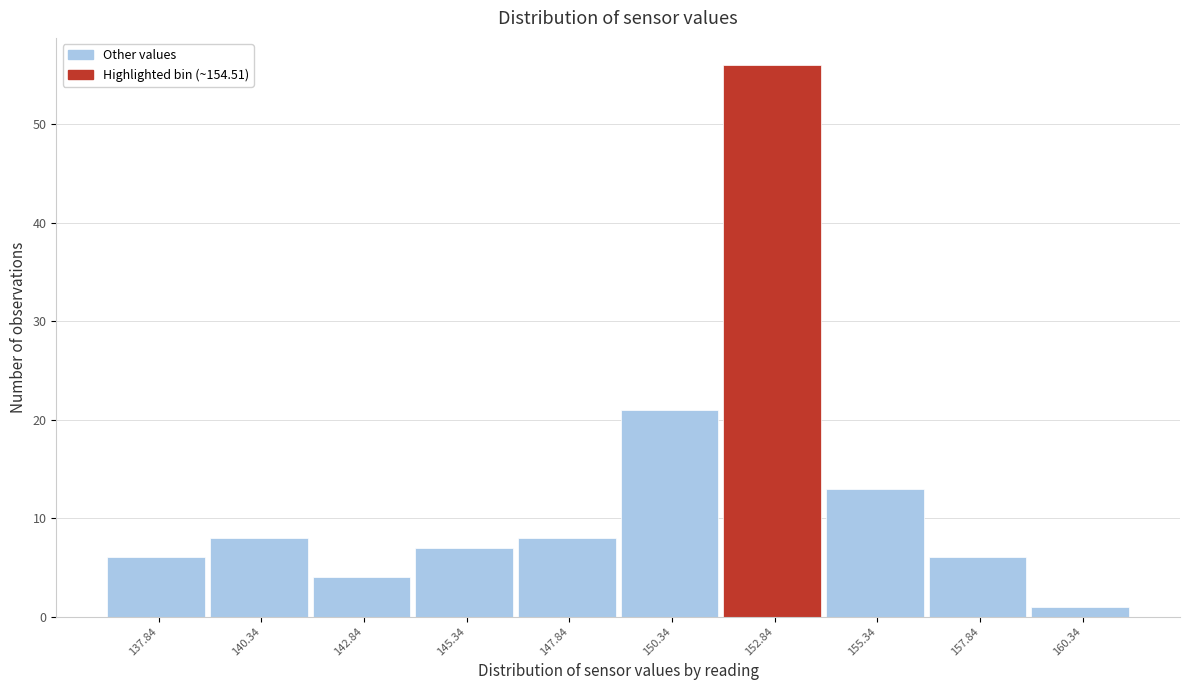

Reading left to right, extract all data points from this chart.

137.84=6	140.34=8	142.84=4	145.34=7	147.84=8	150.34=21	152.84=56	155.34=13	157.84=6	160.34=1